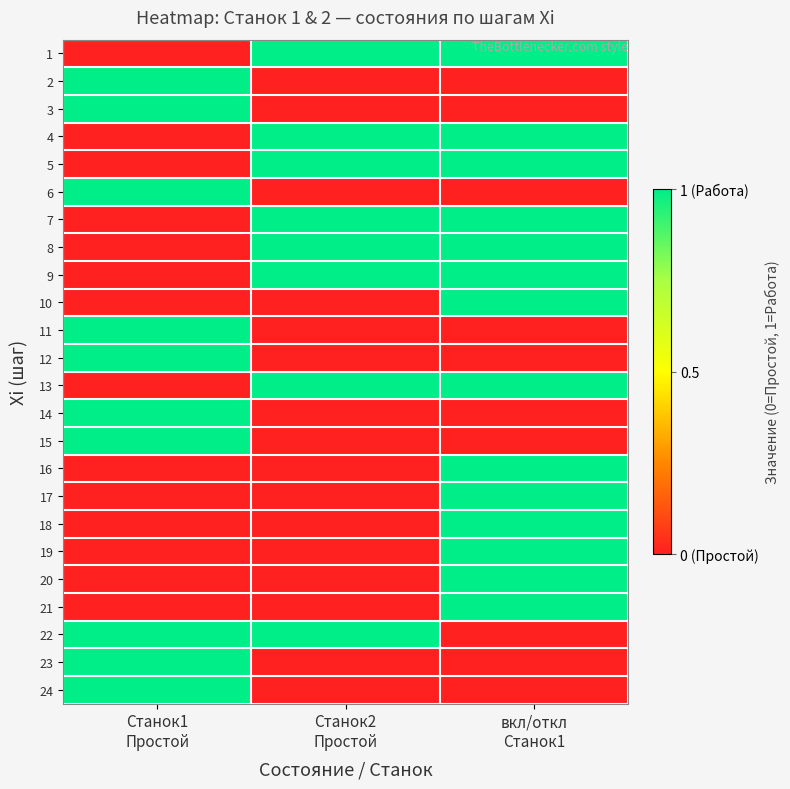

At which category does the chart reach its minimum across all series?

Станок1
Простой